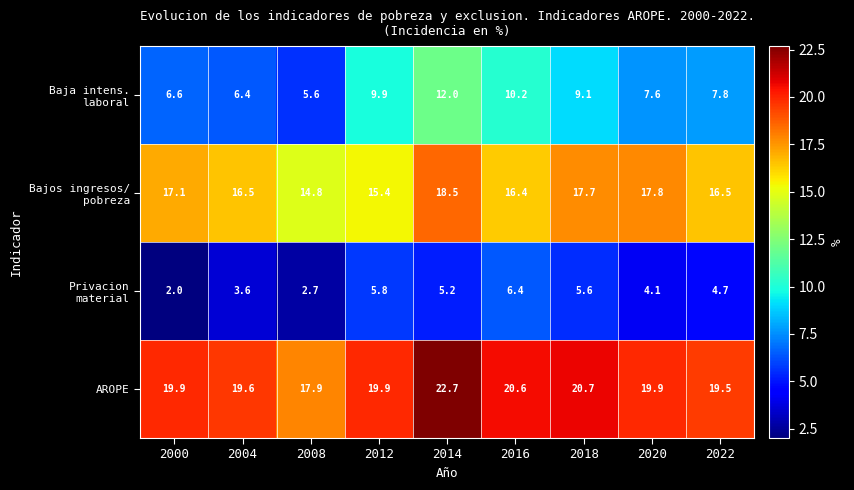

What is the difference between the second highest and second lowest values in the AROPE series?

1.2